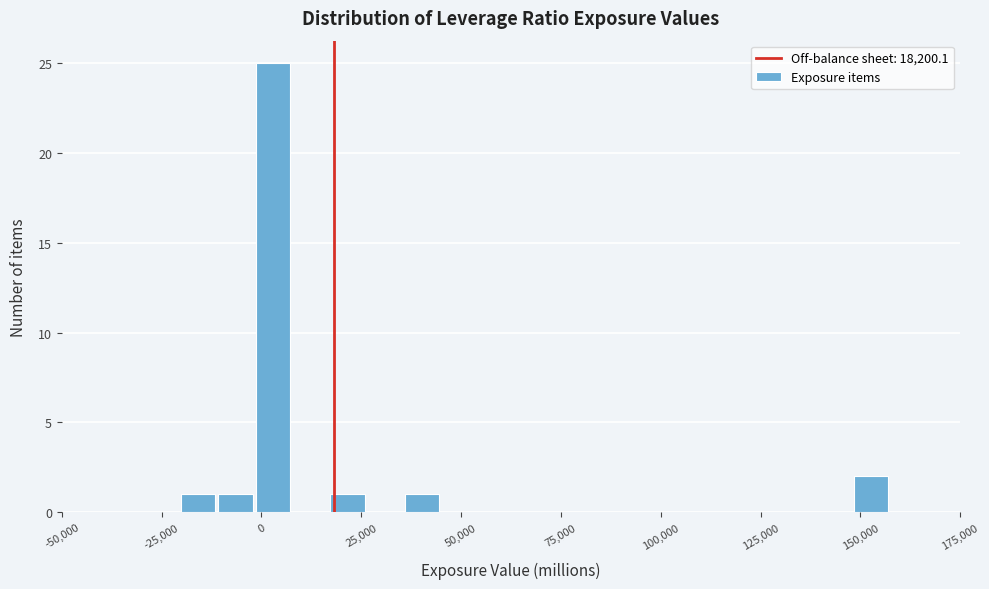

Read against the x-axis, roughly where is the centre of the tallest bar?

5000